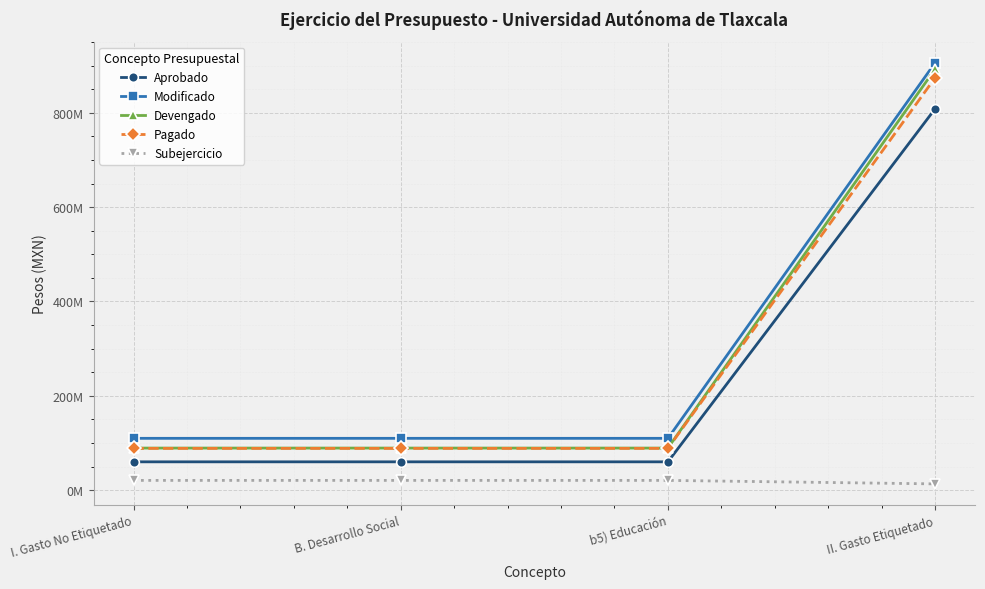

Where is Pagado nearest to the value 481308582?

I. Gasto No Etiquetado